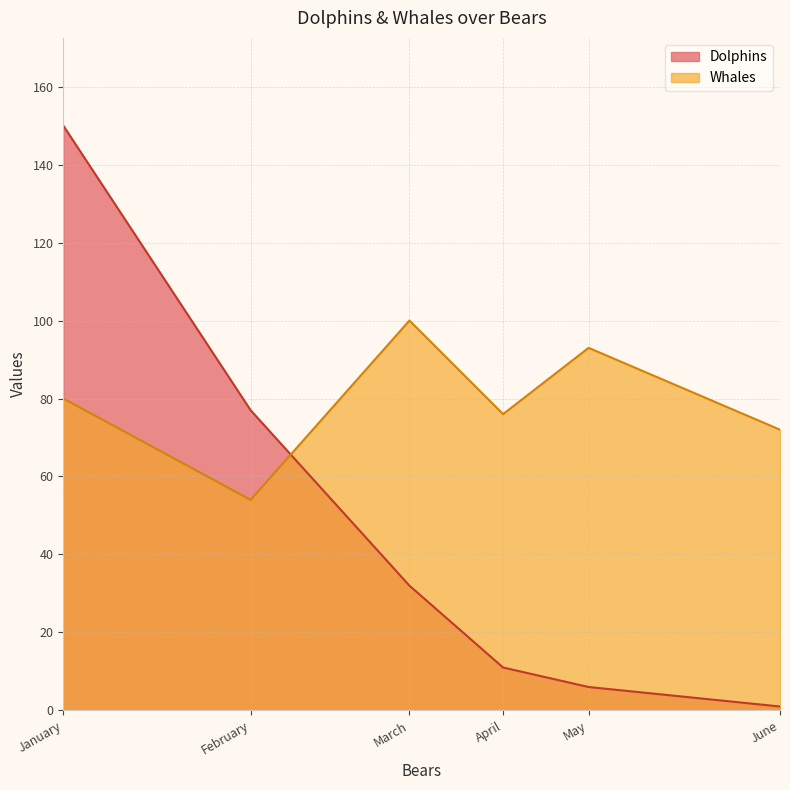

How many values in the Whales series exceed 80?

2